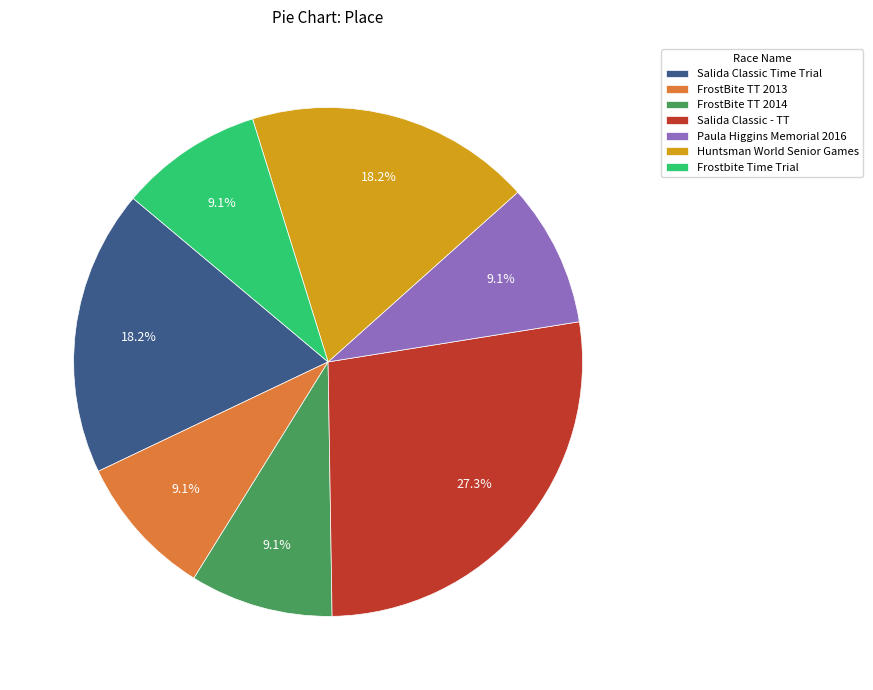

What is the ratio of the value at Salida Classic - TT to the value at Salida Classic Time Trial?

1.5